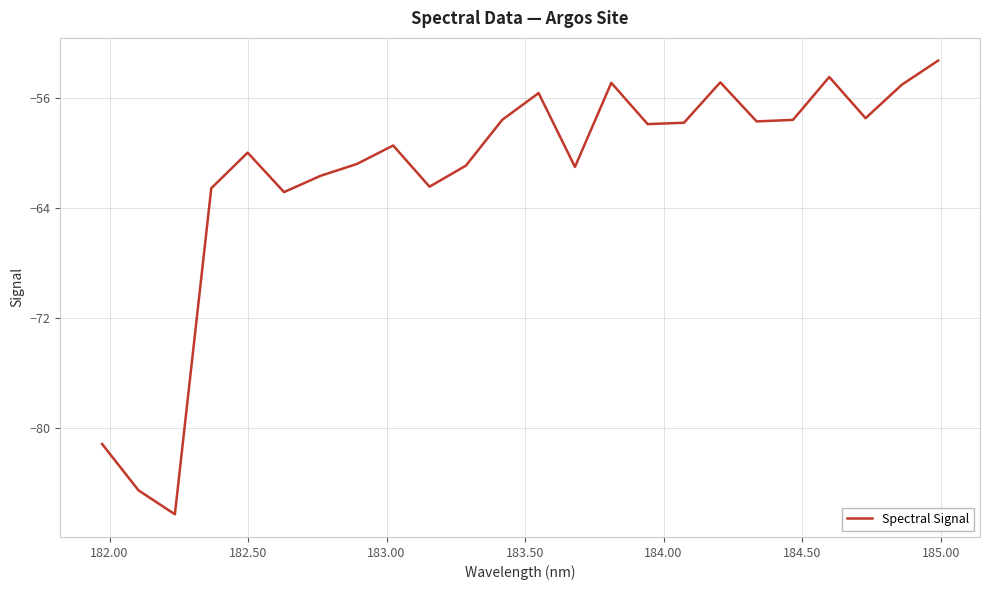

What is the minimum value shown in the chart?

-86.3